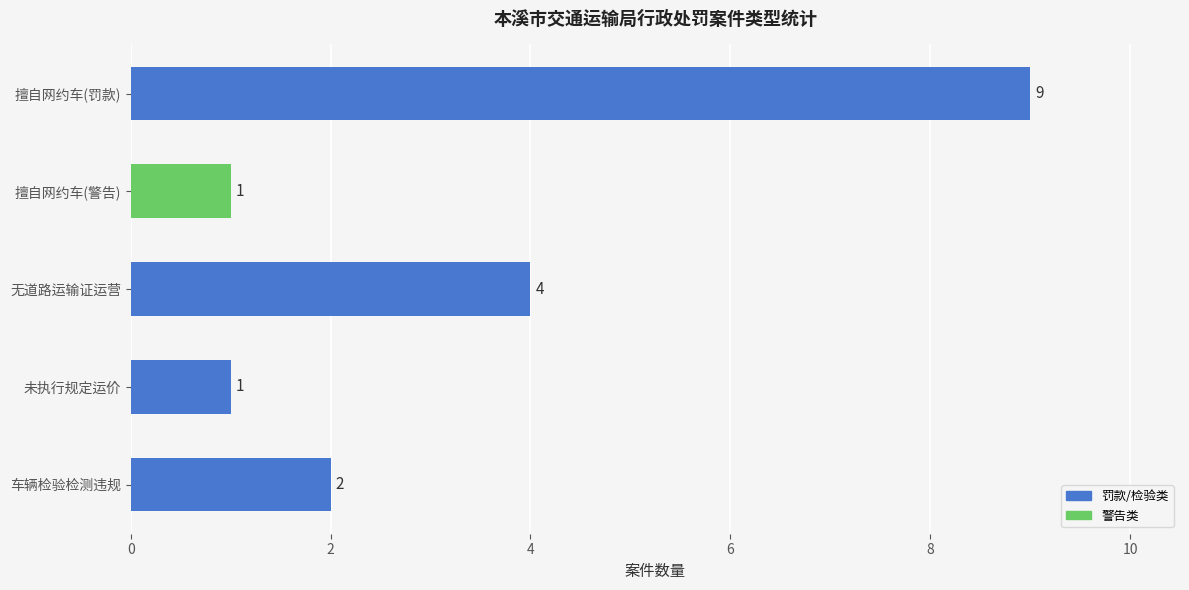

Which category has the highest value across all series?

擅自网约车(罚款)